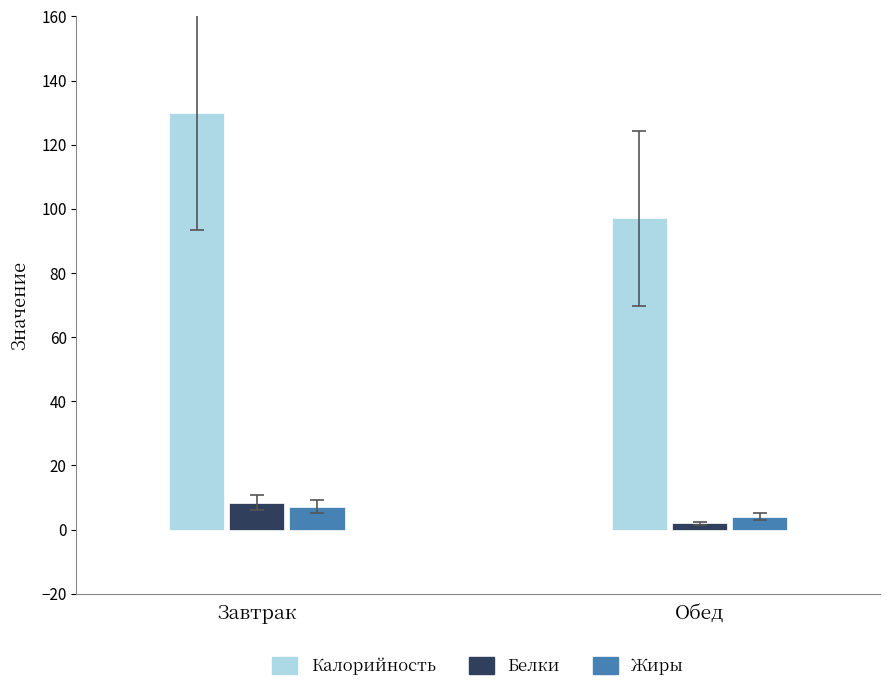

How many groups of bars are there?

2